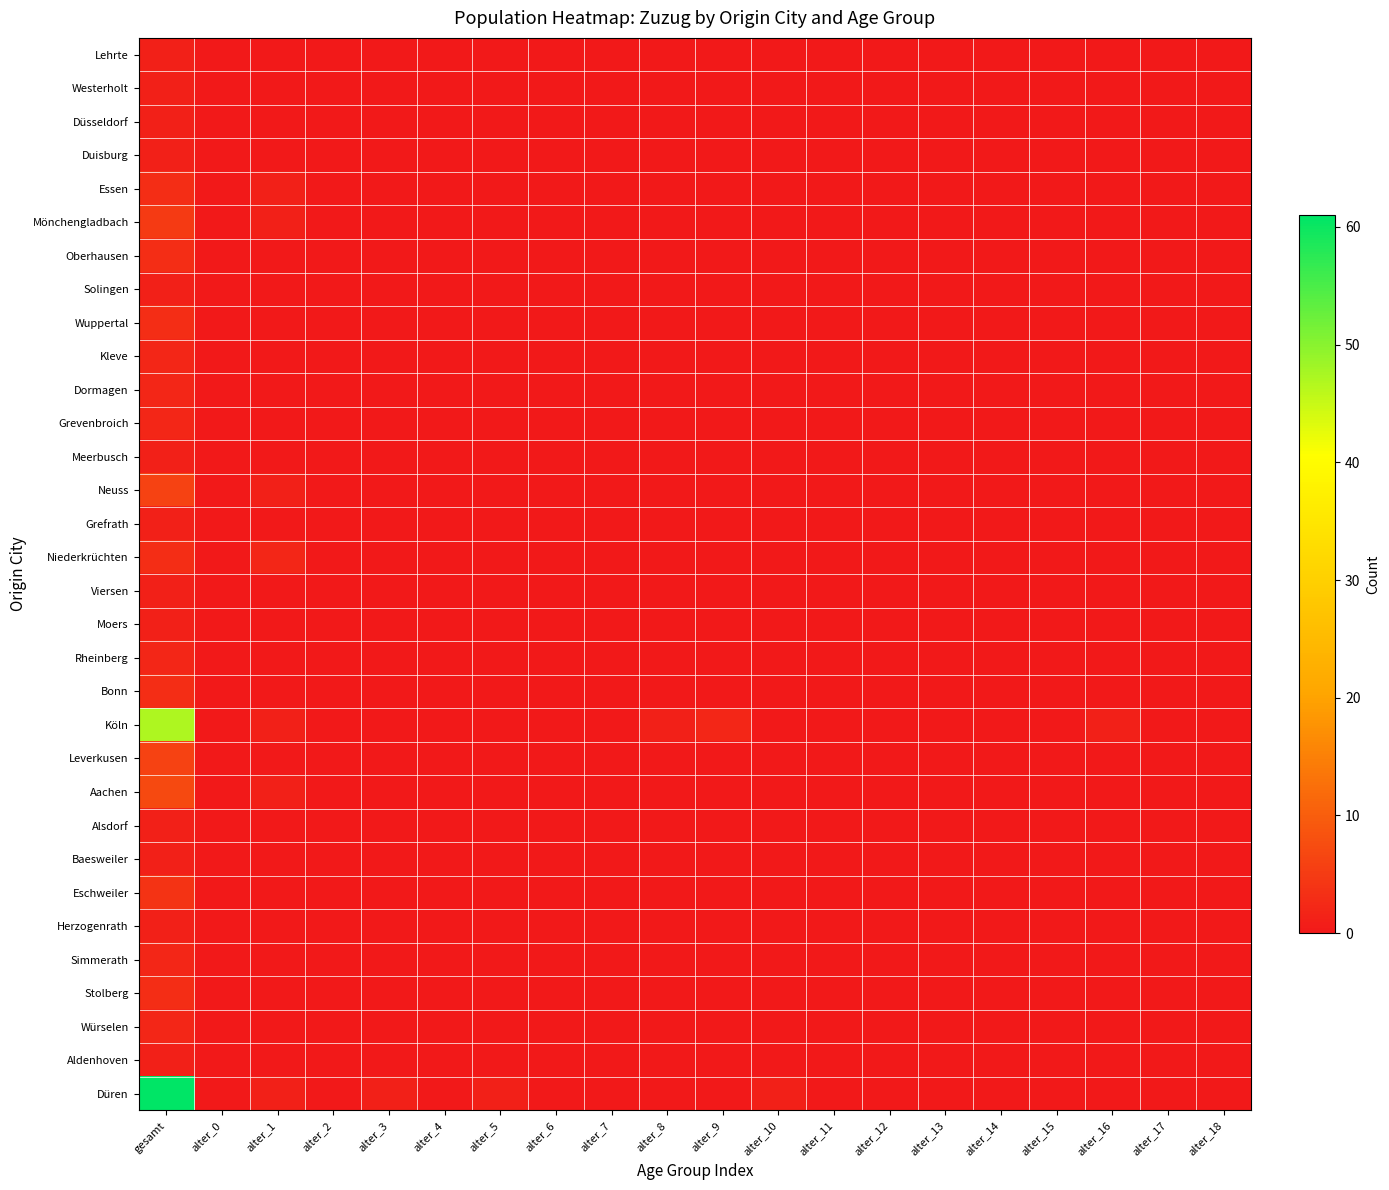

How many series are shown in this chart?

32